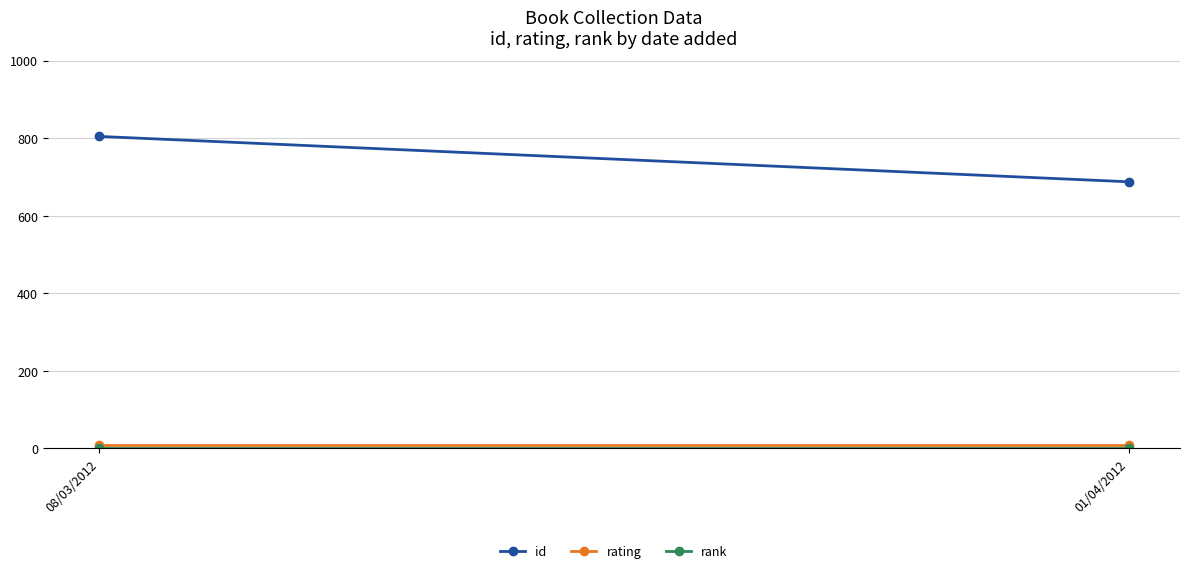

Which series changed the most between 08/03/2012 and 01/04/2012?

id